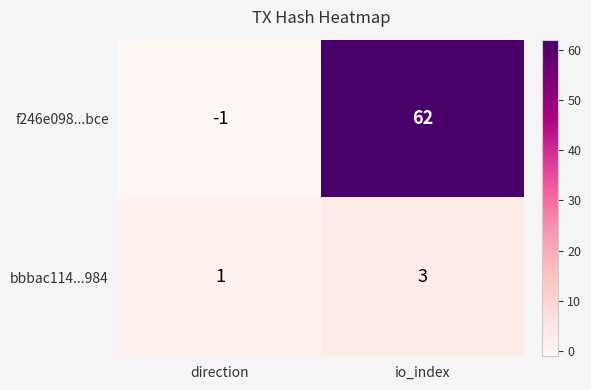

What is the sum of all bbbac114...984 values?

4